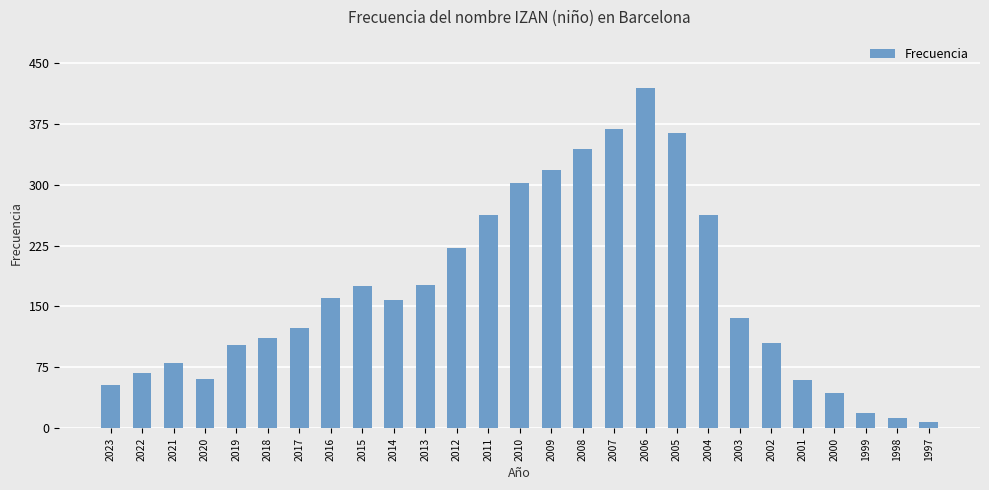

Are the bars grouped side by side (vs. stacked)?

No